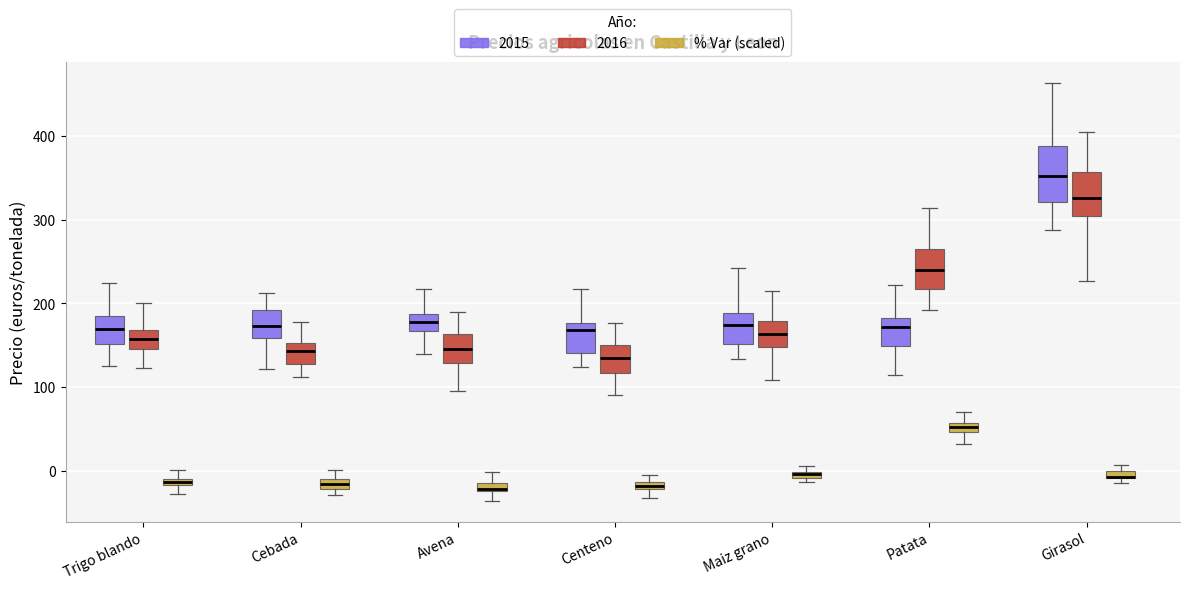

Which box is the tallest, from its lower edge to its upper edge?

Girasol (2015)